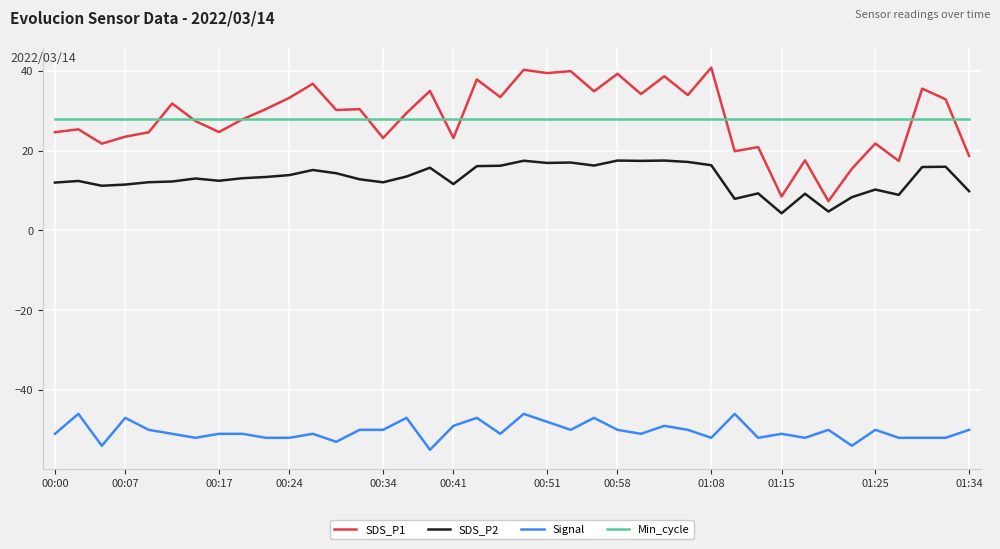

How many series are shown in this chart?

4